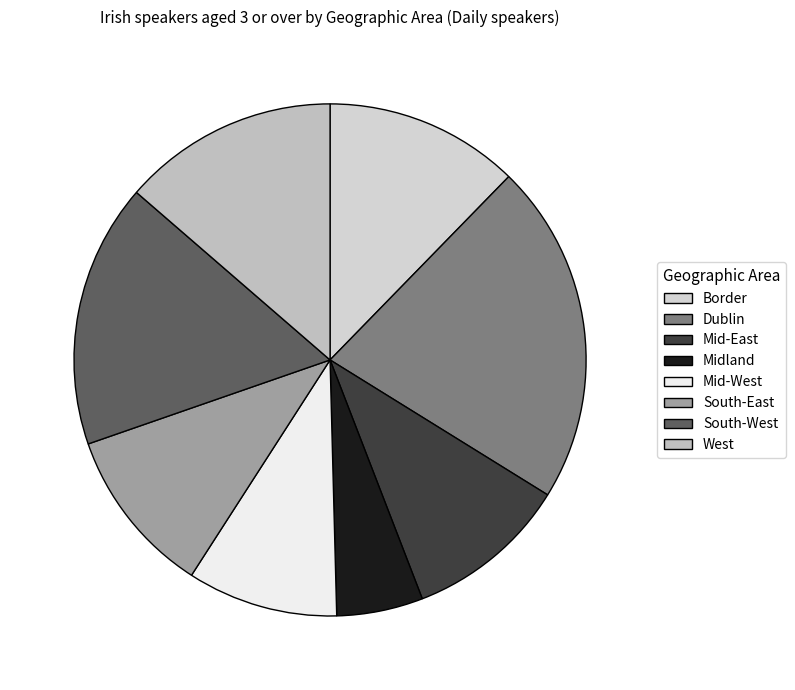

Does Mid-East account for over 50% of the chart?

No